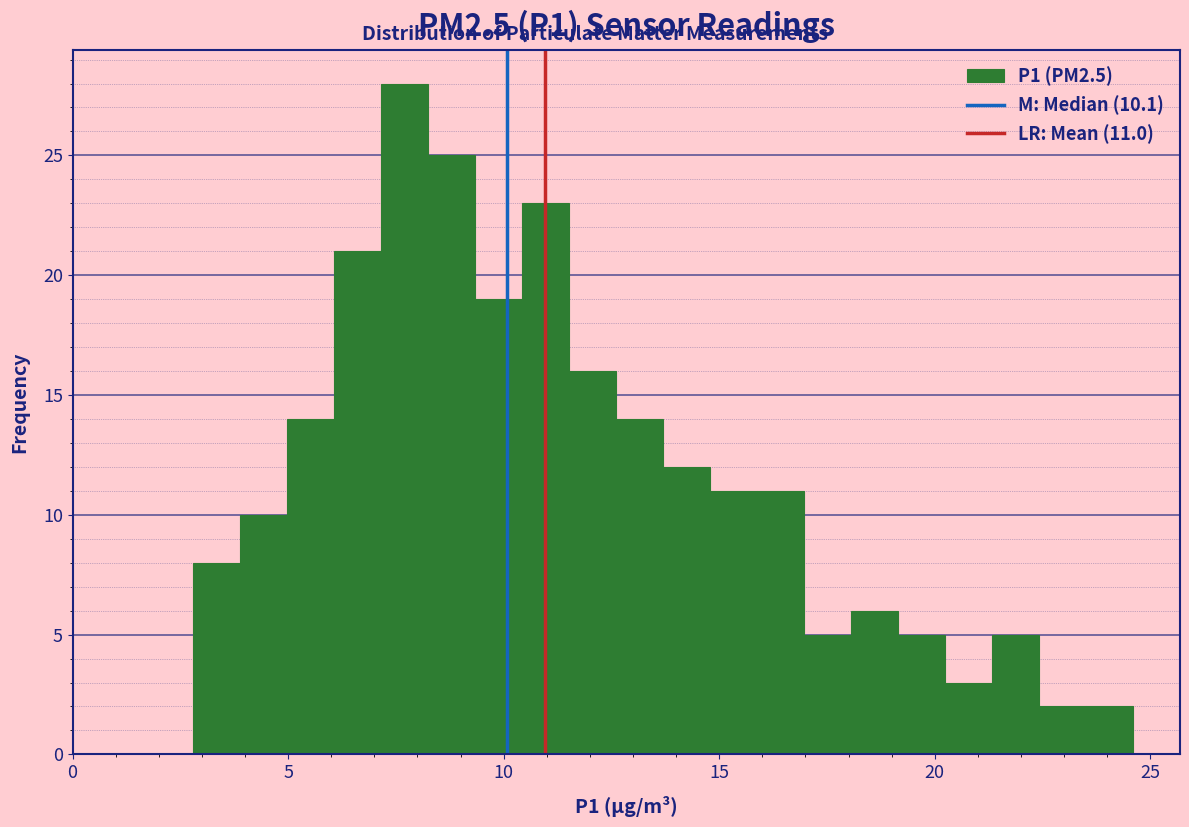

Read against the x-axis, roughly where is the centre of the tallest bar?

7.5